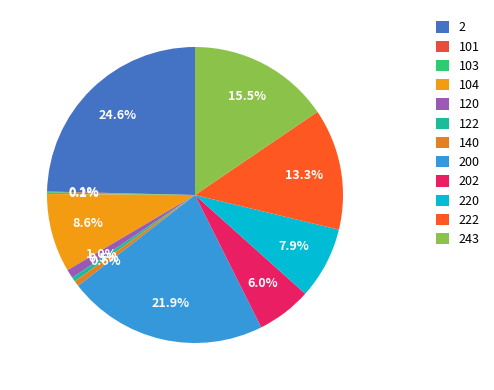

Which slice is the smallest?

101